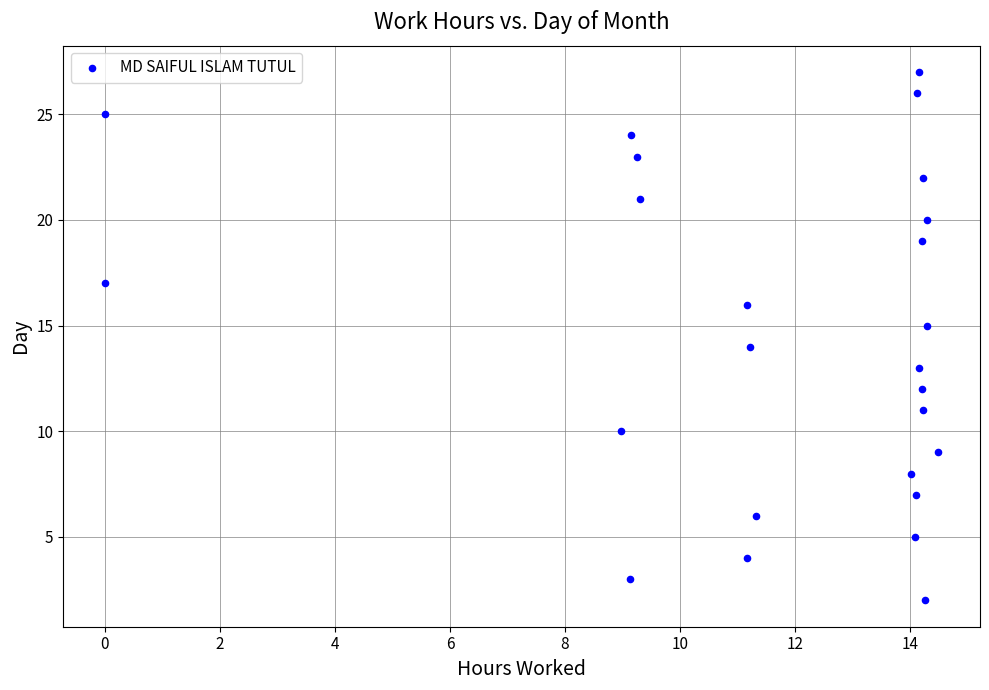

What is the range of Y values (max minus min)?

25